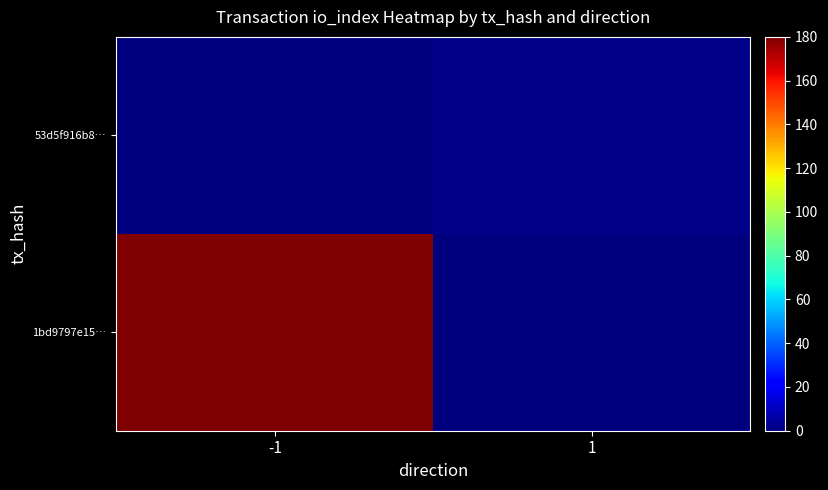

List the series in order of their overall mean, lowest first.

53d5f916b8…, 1bd9797e15…